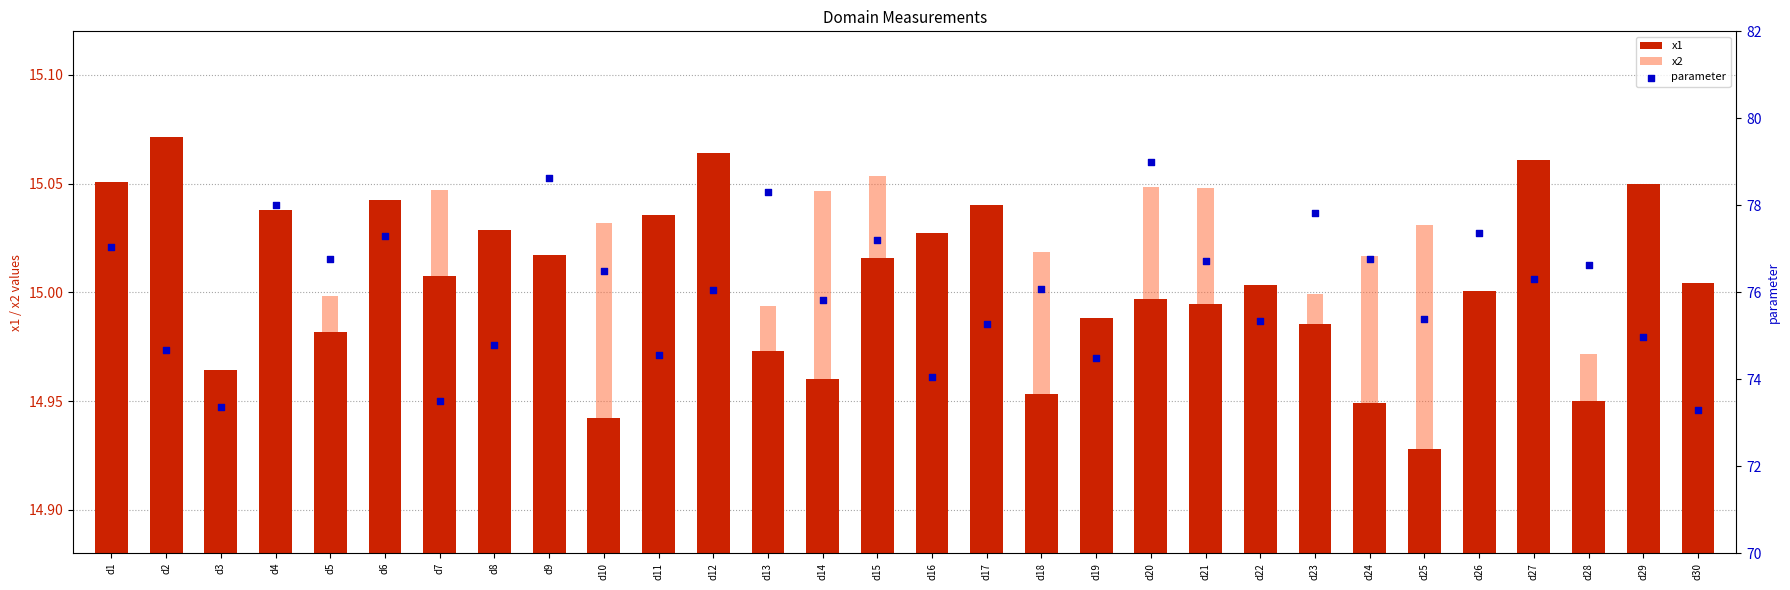

Which series contains the lowest Y value?

x1